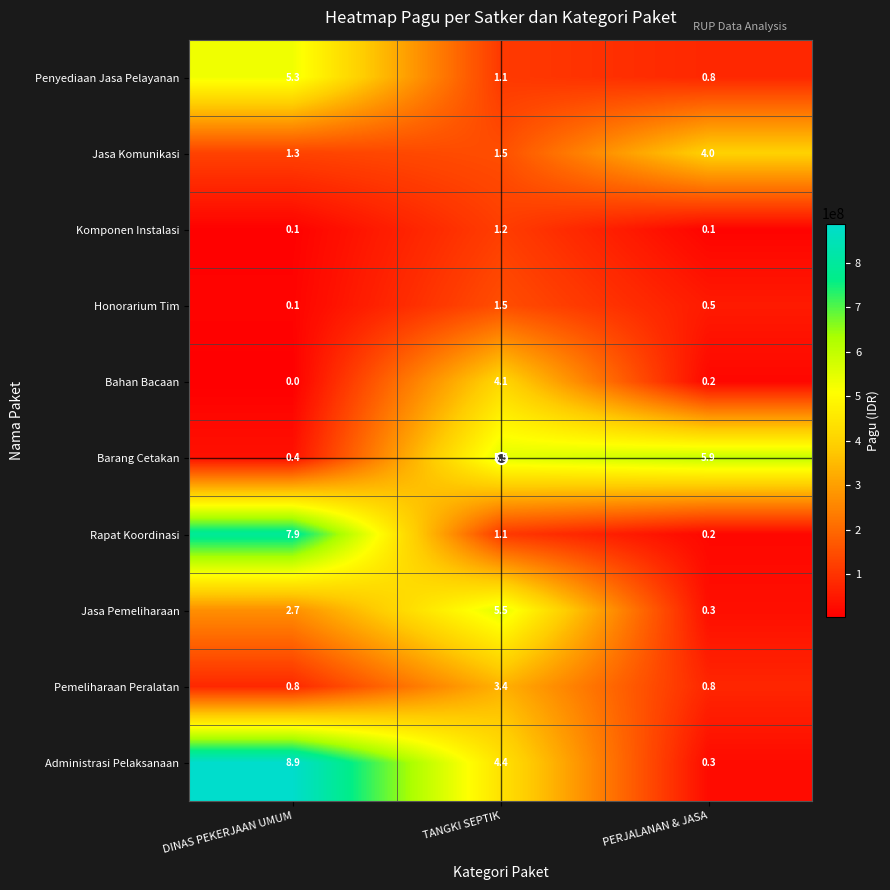

Rank the series by their maximum value, from highest to lowest.

Administrasi Pelaksanaan, Rapat Koordinasi, Barang Cetakan, Jasa Pemeliharaan, Penyediaan Jasa Pelayanan, Bahan Bacaan, Jasa Komunikasi, Pemeliharaan Peralatan, Honorarium Tim, Komponen Instalasi